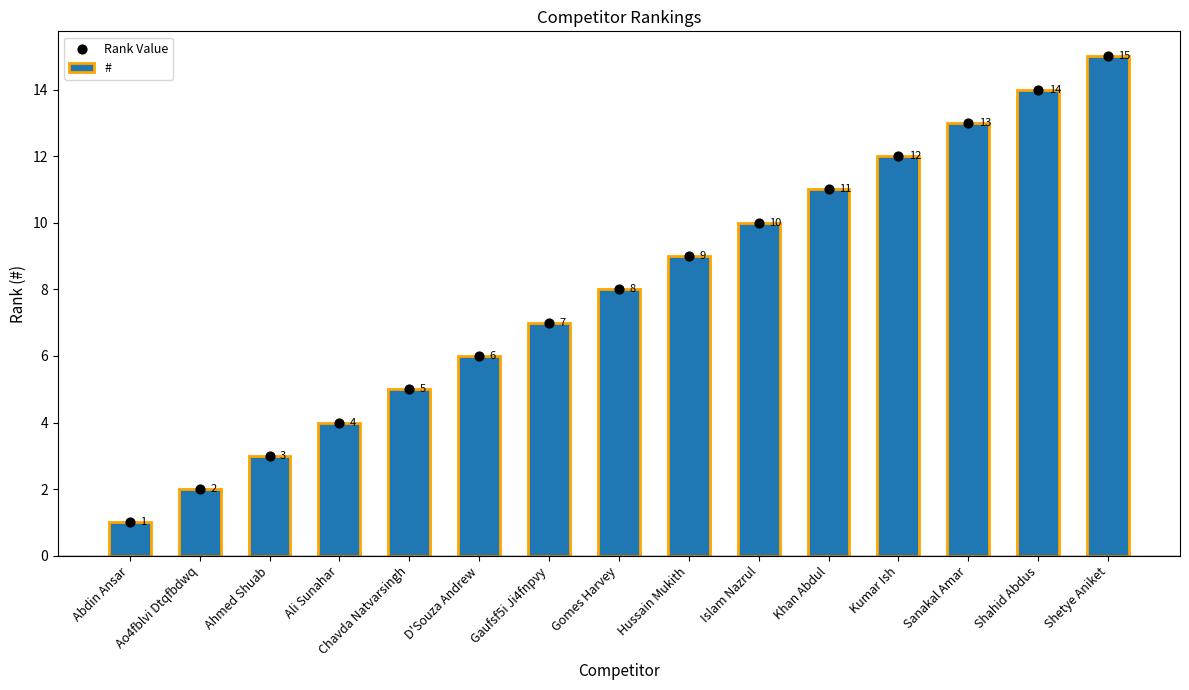

At which category is the sum across all series the highest?

Shetye Aniket